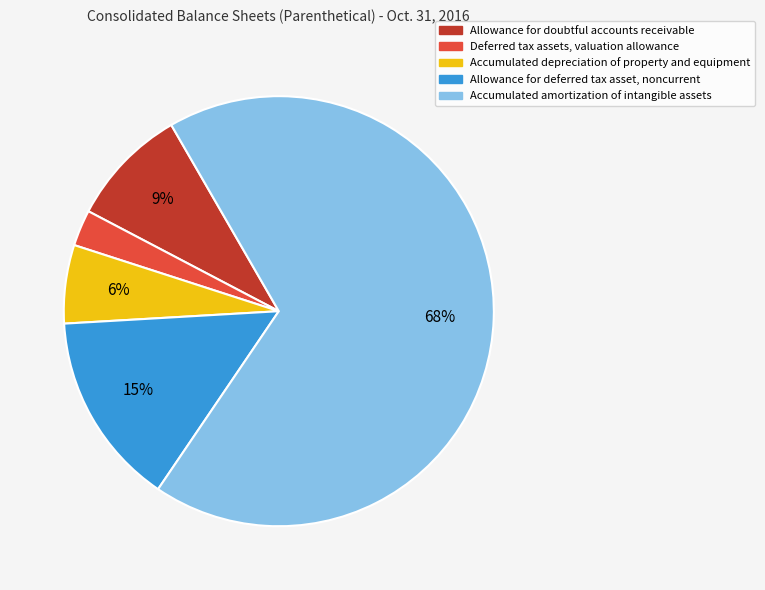

Do Deferred tax assets, valuation allowance and Allowance for deferred tax asset, noncurrent together represent more than half of the pie?

No